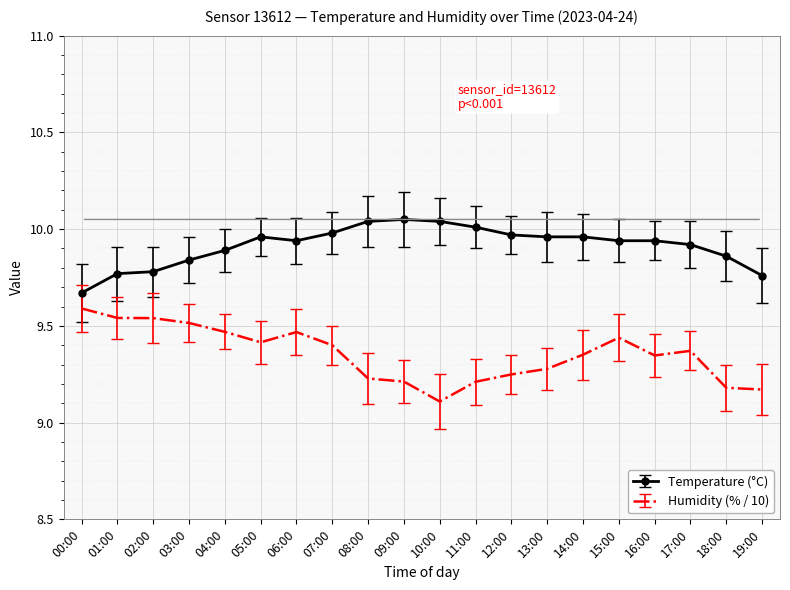

What is the difference between the maximum and minimum values in the Humidity (% / 10) series?

0.5